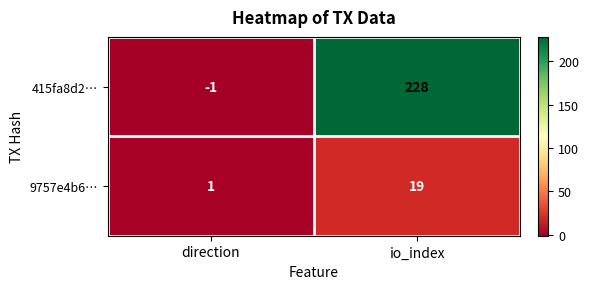

What is the greatest value displayed?

228